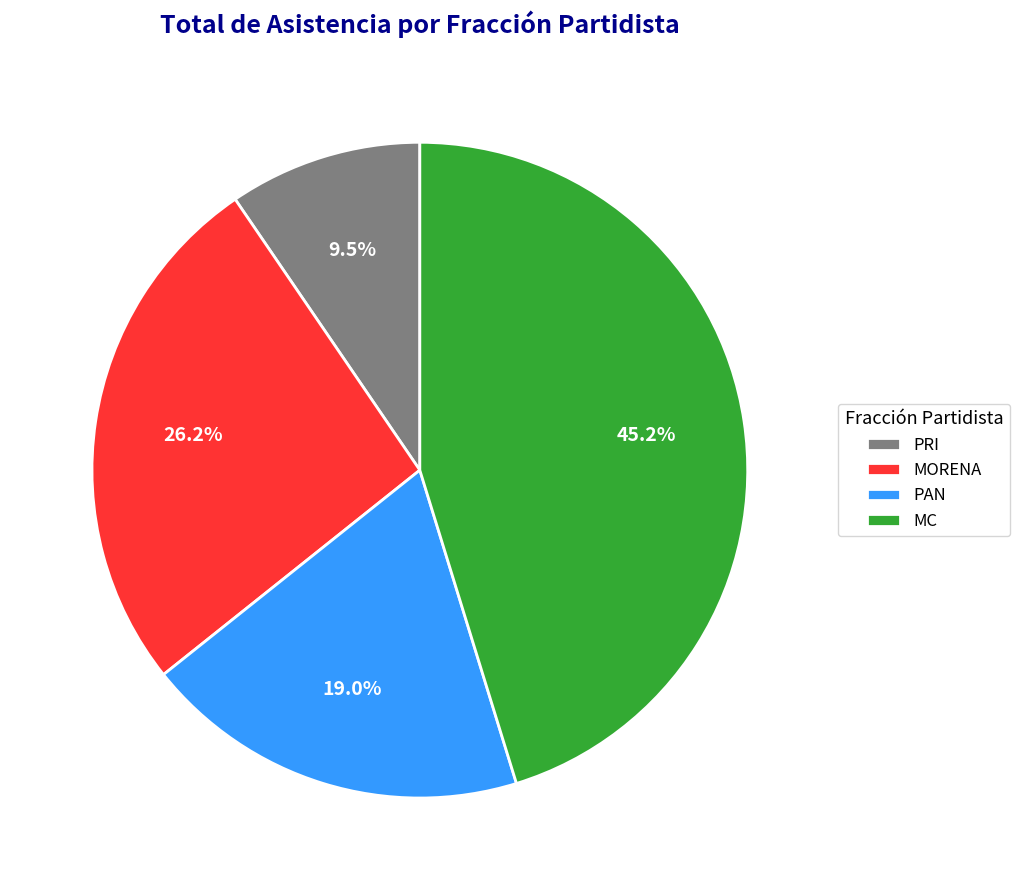

Do PAN and MC together represent more than half of the pie?

Yes